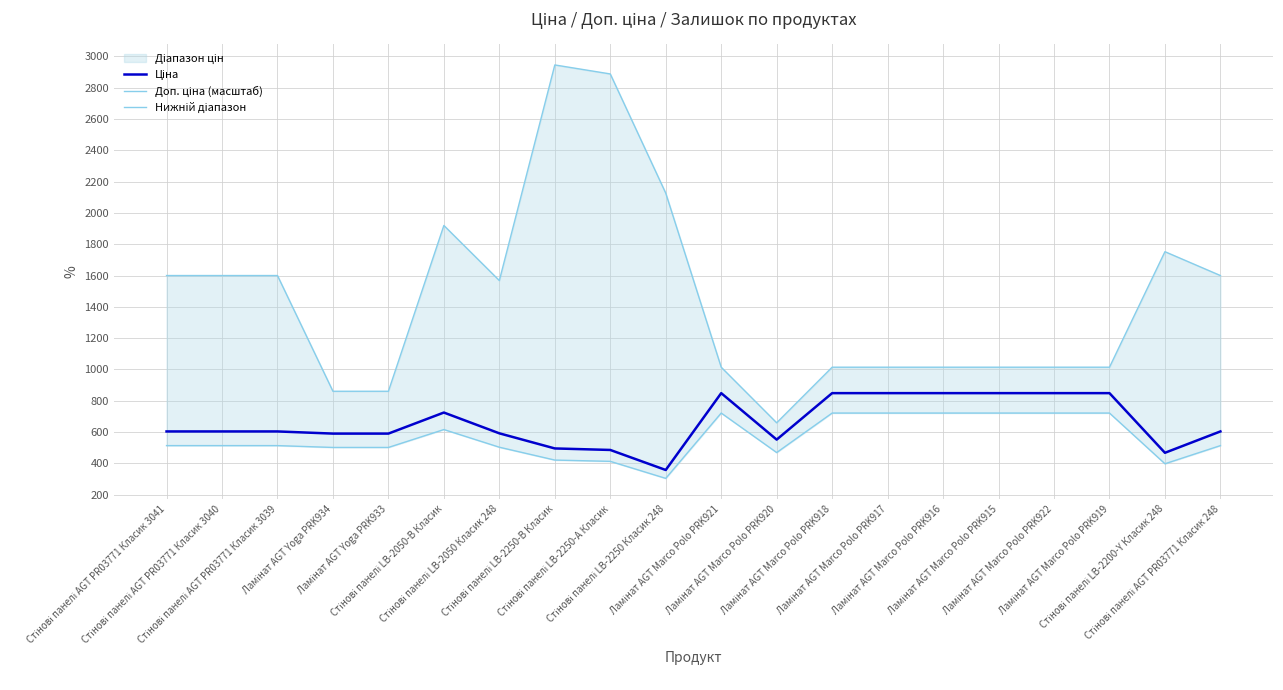

What is the label of the 4th point from the right?

Ламінат AGT Marco Polo PRK922